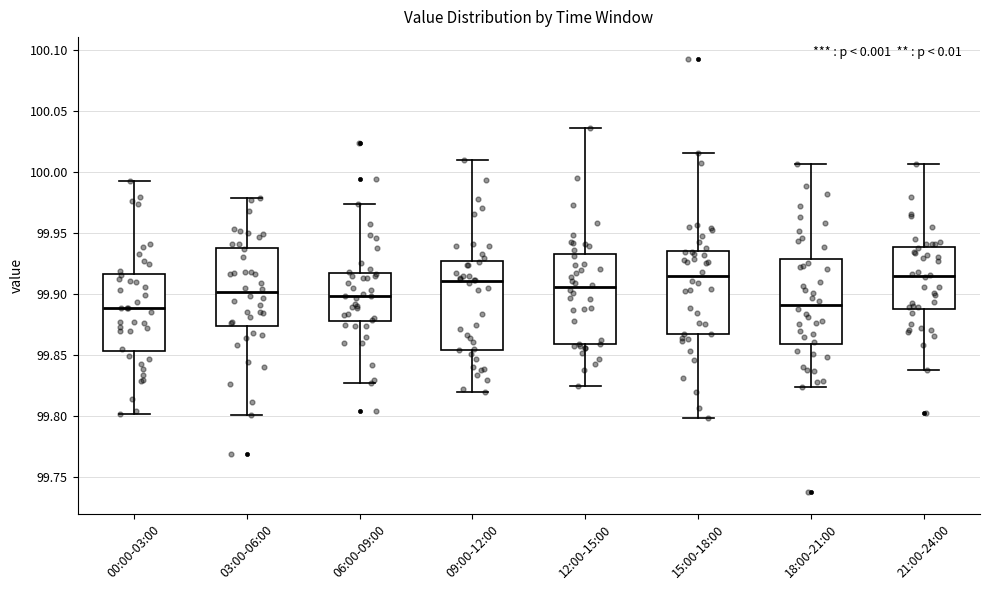

Reading left to right, transcribe this box plot: for each box, give where its median line is, the range the box spans, and where its two whiskers end, as read against the y-axis. The values are not printed on the chart, so give them approximately, as read against the axis.

00:00-03:00: median 99.890, box 99.855 to 99.915, whiskers 99.800 to 99.995
03:00-06:00: median 99.900, box 99.875 to 99.940, whiskers 99.800 to 99.980
06:00-09:00: median 99.900, box 99.880 to 99.915, whiskers 99.825 to 99.975
09:00-12:00: median 99.910, box 99.855 to 99.925, whiskers 99.820 to 100.010
12:00-15:00: median 99.905, box 99.860 to 99.930, whiskers 99.825 to 100.035
15:00-18:00: median 99.915, box 99.865 to 99.935, whiskers 99.800 to 100.015
18:00-21:00: median 99.890, box 99.860 to 99.930, whiskers 99.825 to 100.005
21:00-24:00: median 99.915, box 99.890 to 99.940, whiskers 99.840 to 100.005